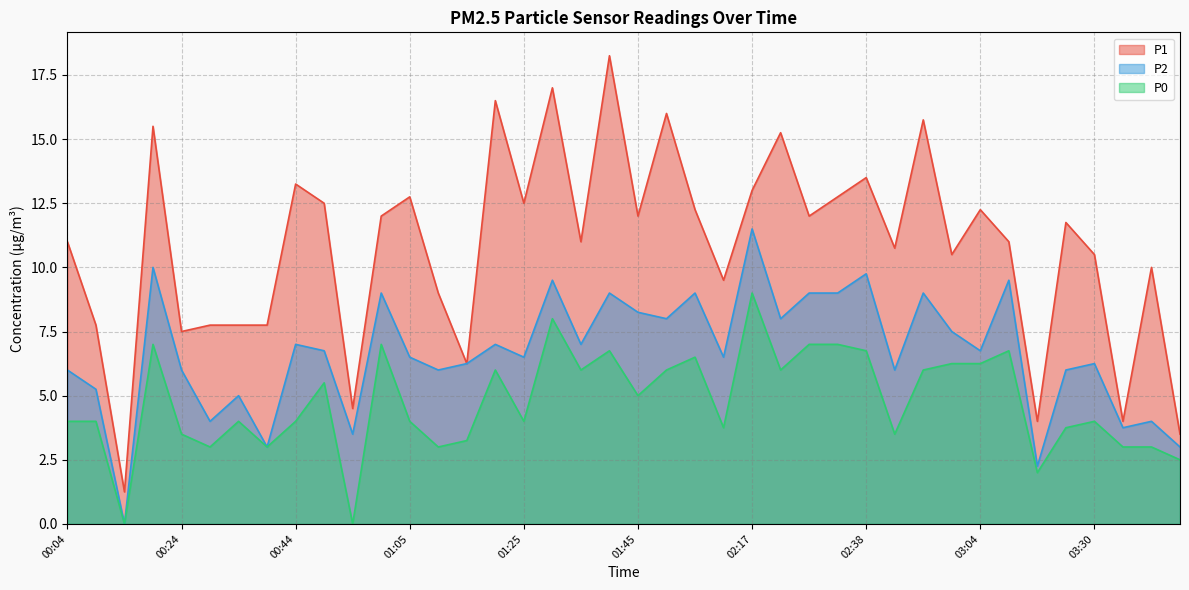

Where is P0 nearest to the value 4?

00:04